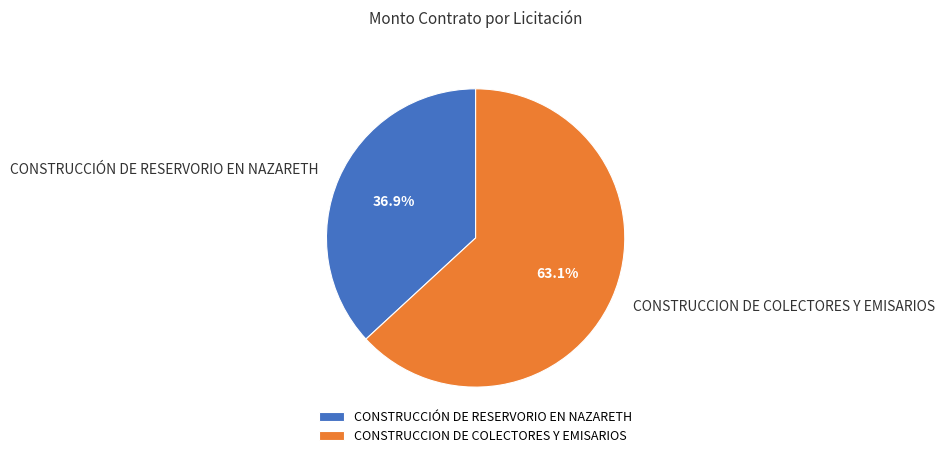

What is the largest slice in the pie chart?

CONSTRUCCION DE COLECTORES Y EMISARIOS